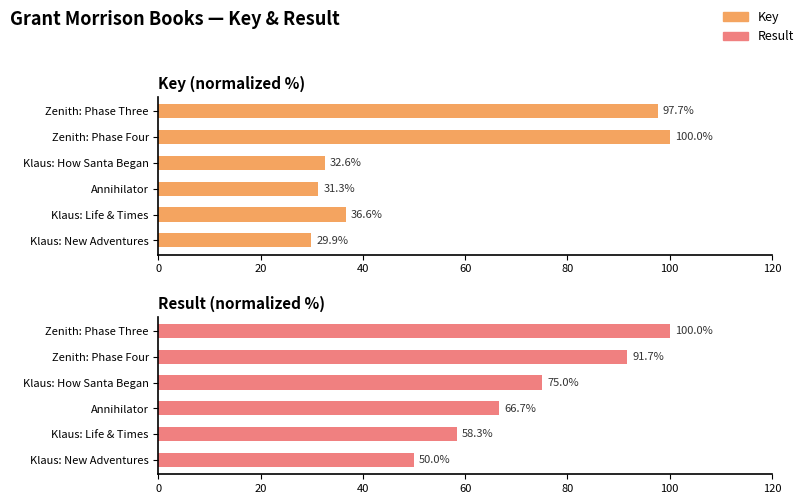

Reading right to left, extract all data points from this chart.

Key: 97.7	100.0	32.6	31.3	36.6	29.9
Result: 100.0	91.7	75.0	66.7	58.3	50.0